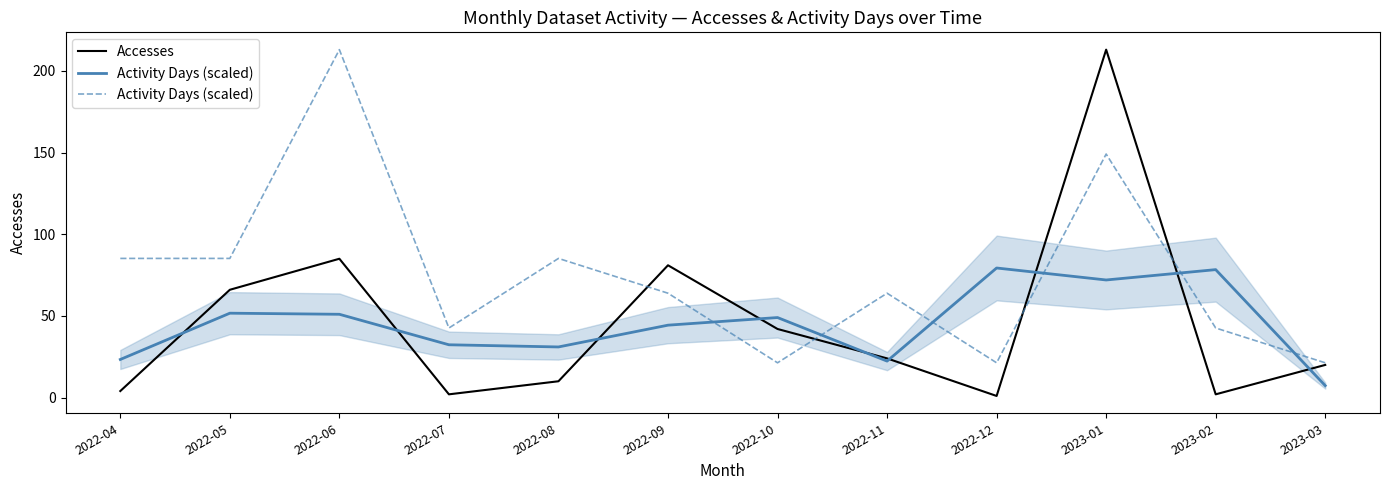

At which label does Accesses reach its peak?

2023-01